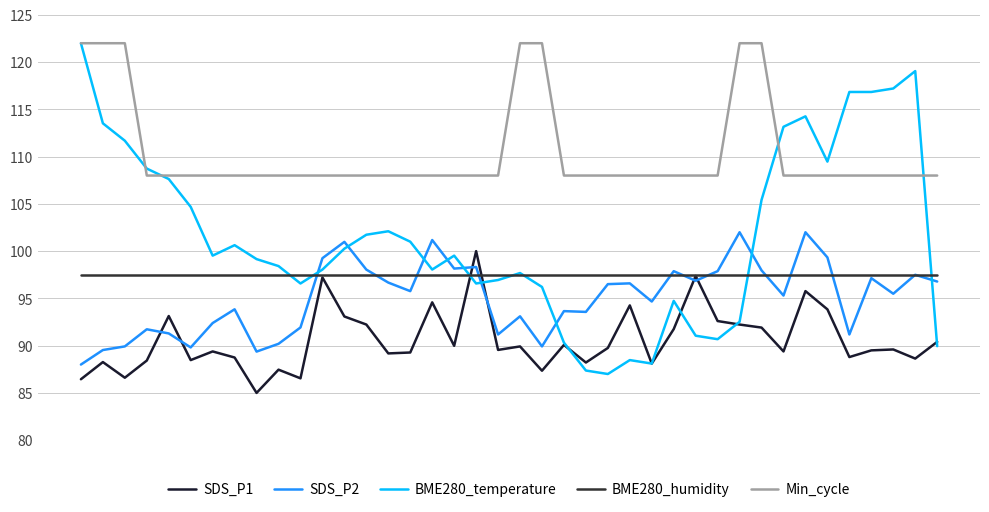

What is the difference between the second highest and second lowest values in the SDS_P2 series?

12.6